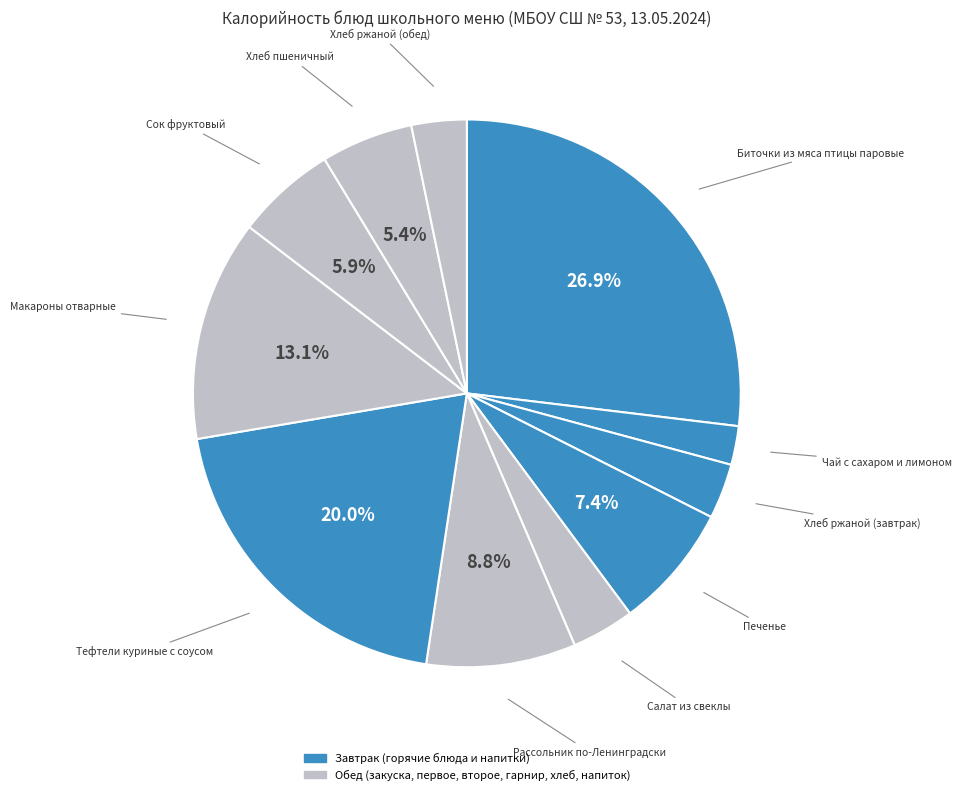

How many slices are in this pie chart?

11